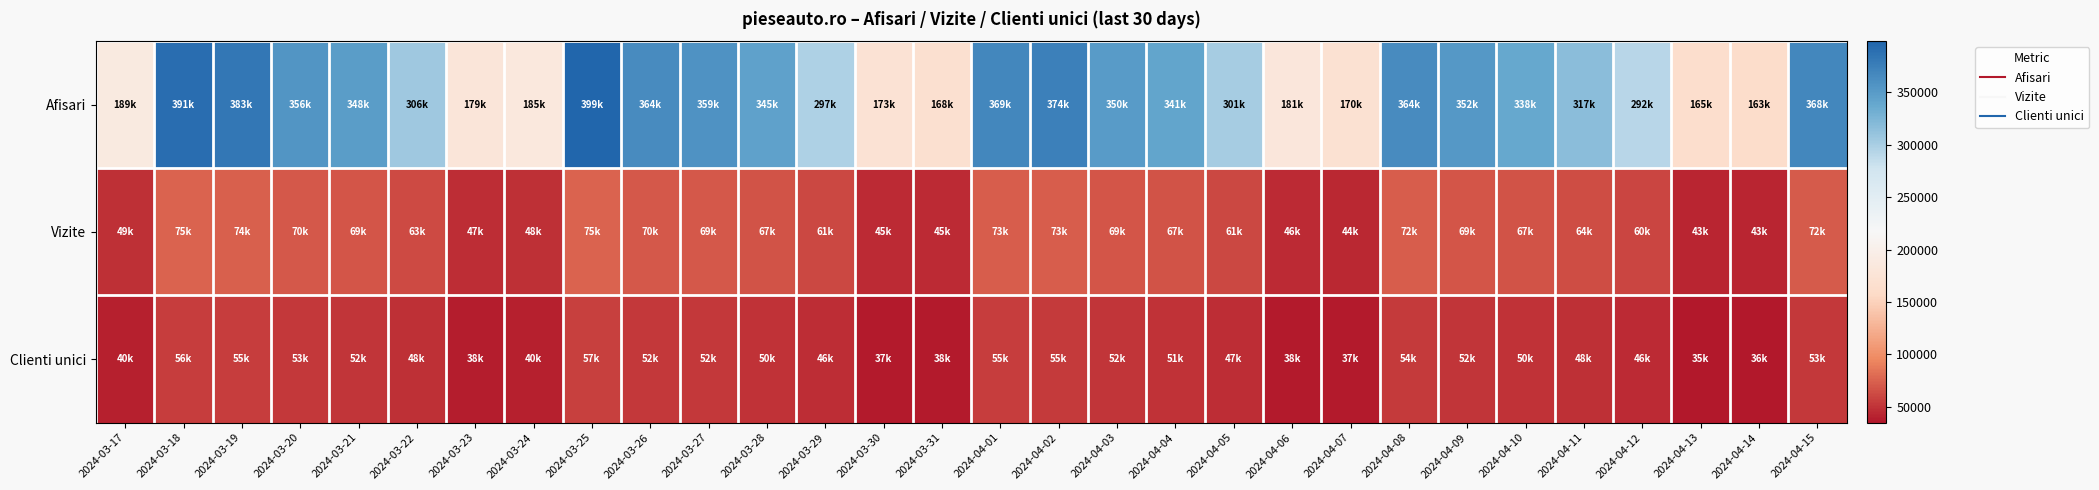

What is the difference between the highest and lowest values at 2024-04-12?

245347